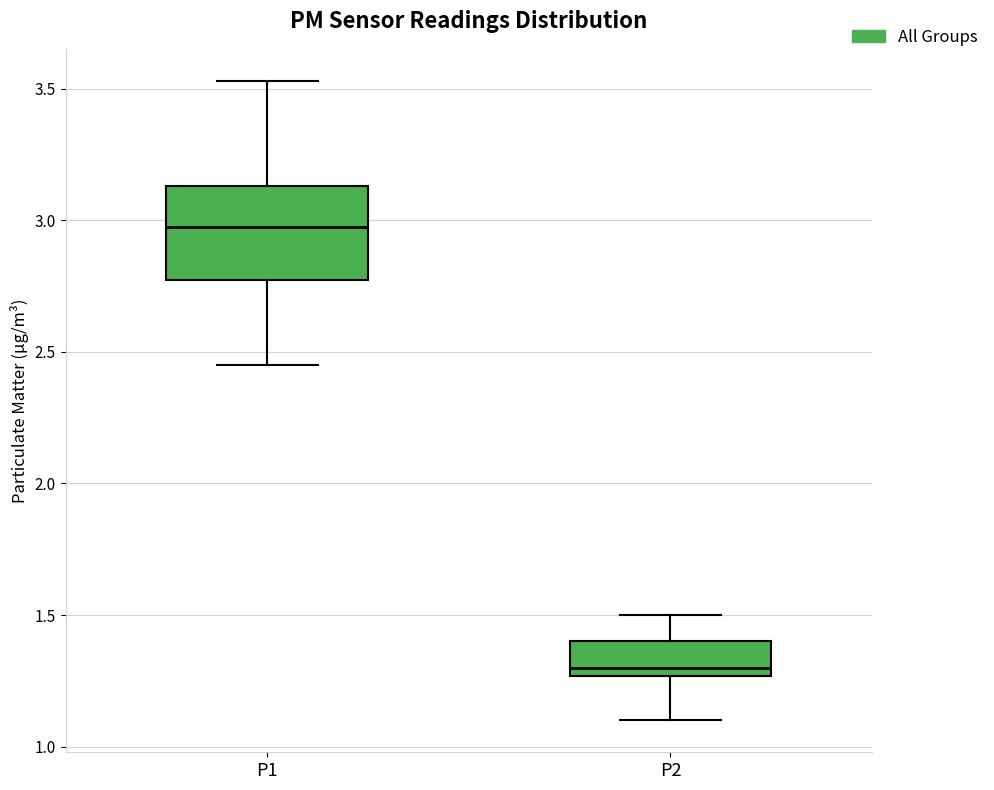

Reading left to right, transcribe this box plot: for each box, give where its median line is, the range the box spans, and where its two whiskers end, as read against the y-axis. The values are not printed on the chart, so give them approximately, as read against the axis.

P1: median 3.00, box 2.75 to 3.15, whiskers 2.45 to 3.55
P2: median 1.30, box 1.25 to 1.40, whiskers 1.10 to 1.50